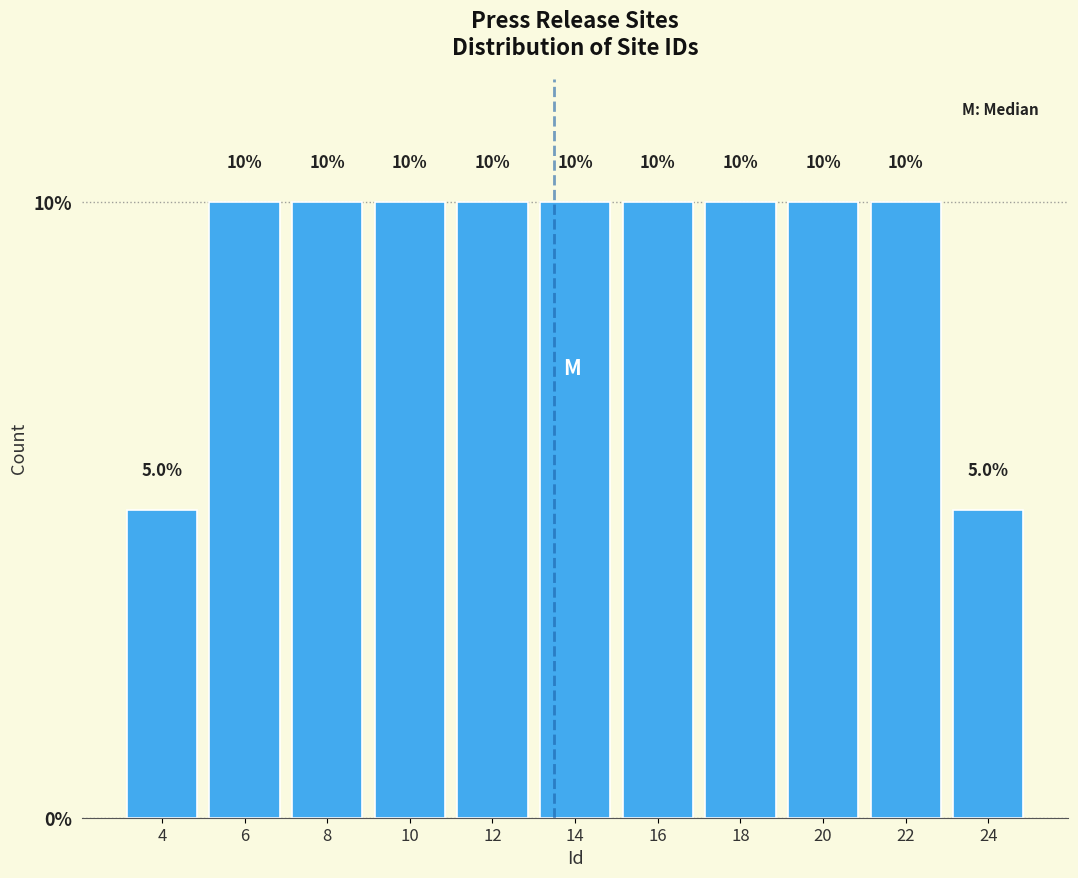

Reading left to right, transcribe this chart: for each bar, give the range it covers on the x-axis and its height.

3 to 5: 5.0
5 to 7: 10.0
7 to 9: 10.0
9 to 11: 10.0
11 to 13: 10.0
13 to 15: 10.0
15 to 17: 10.0
17 to 19: 10.0
19 to 21: 10.0
21 to 23: 10.0
23 to 25: 5.0